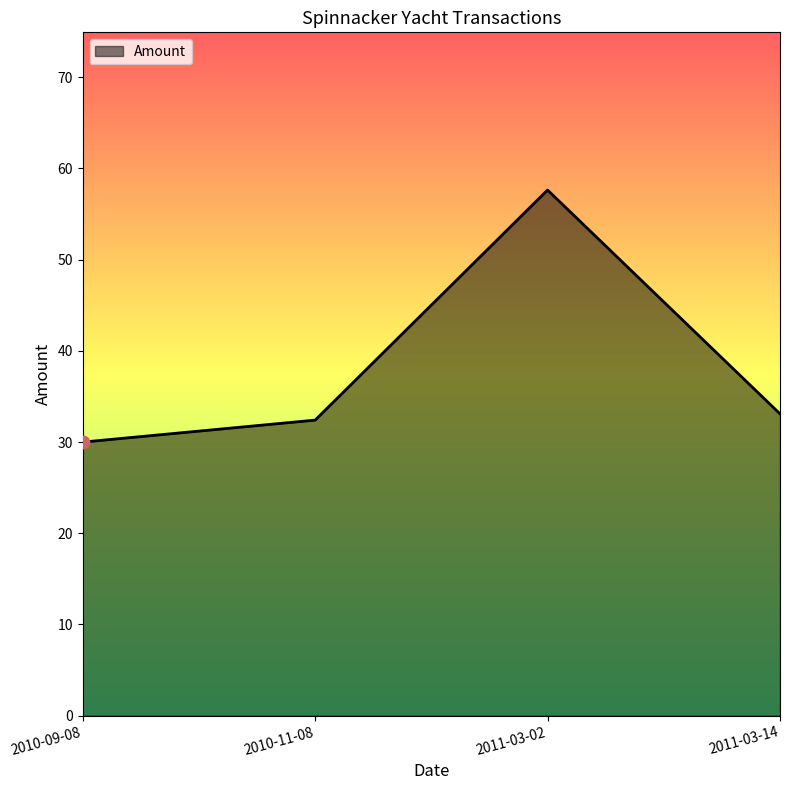

Approximately how many times larger is the value at 2011-03-14 compared to 2011-03-02?

0.6